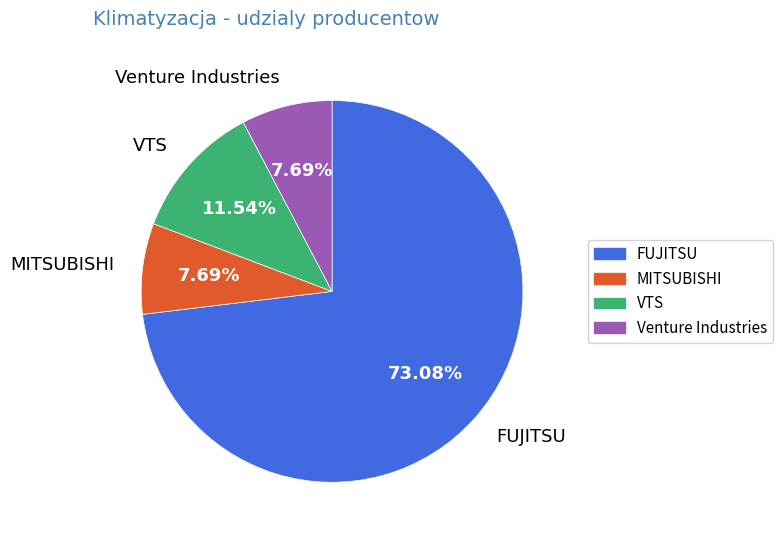

To the nearest percent, what is the difference between the largest and smallest slice percentages?

65%